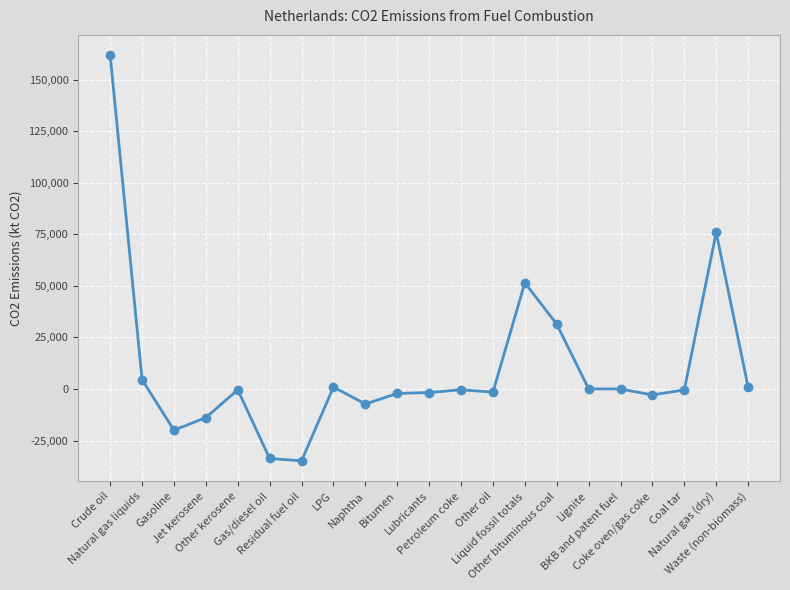

At which label is the value closest to 63546?

Liquid fossil totals